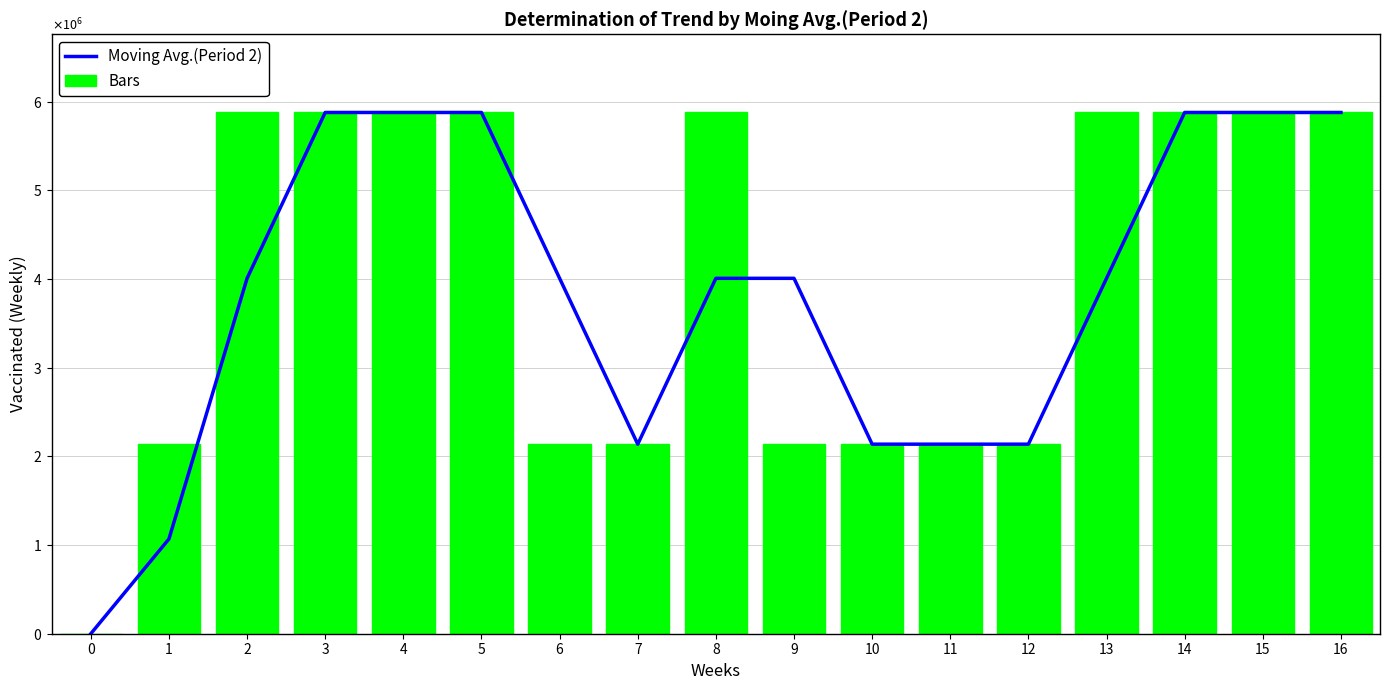

What is the difference between the second highest and second lowest values in the Moving Avg.(Period 2) series?

4809993.0